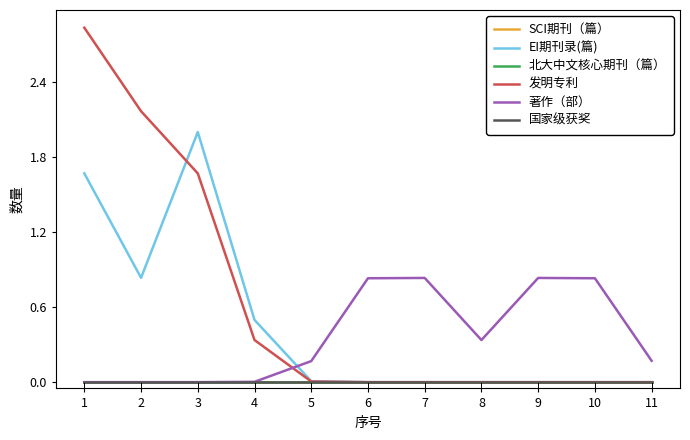

Reading left to right, list all the values displayed in this chart.

SCI期刊（篇）: 1=0.0	2=0.0	3=0.0	4=0.0	5=0.0	6=0.0	7=0.0	8=0.0	9=0.0	10=0.0	11=0.0
EI期刊录(篇): 1=1.7	2=0.8	3=2.0	4=0.5	5=0.0	6=0.0	7=0.0	8=0.0	9=0.0	10=0.0	11=0.0
北大中文核心期刊（篇）: 1=0.0	2=0.0	3=0.0	4=0.0	5=0.0	6=0.0	7=0.0	8=0.0	9=0.0	10=0.0	11=0.0
发明专利: 1=2.8	2=2.2	3=1.7	4=0.3	5=0.0	6=0.0	7=0.0	8=0.0	9=0.0	10=0.0	11=0.0
著作（部）: 1=0.0	2=0.0	3=0.0	4=0.0	5=0.2	6=0.8	7=0.8	8=0.3	9=0.8	10=0.8	11=0.2
国家级获奖: 1=0.0	2=0.0	3=0.0	4=0.0	5=0.0	6=0.0	7=0.0	8=0.0	9=0.0	10=0.0	11=0.0